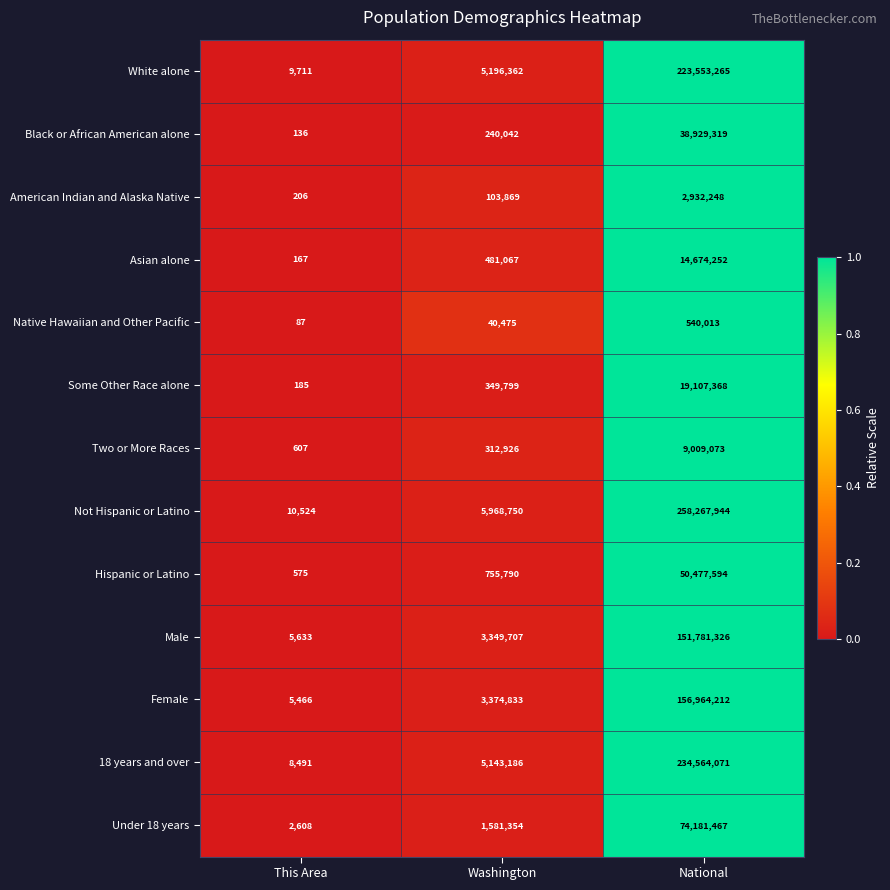

What is the difference between the White alone values at Washington and National?

218356903